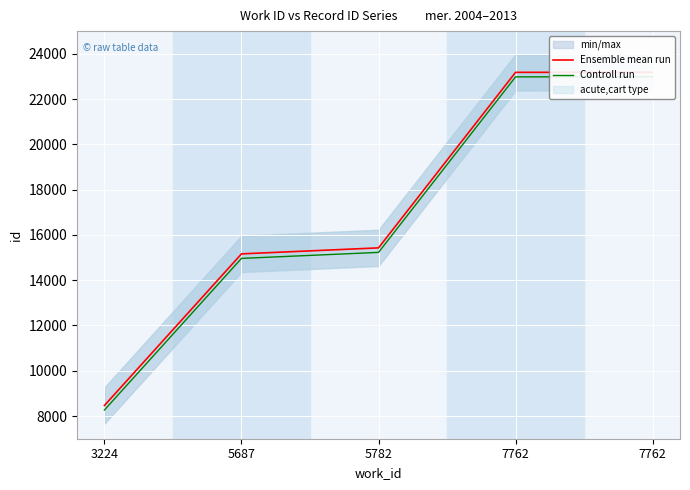

What is the difference between the maximum and minimum values in the Ensemble mean run series?

14715